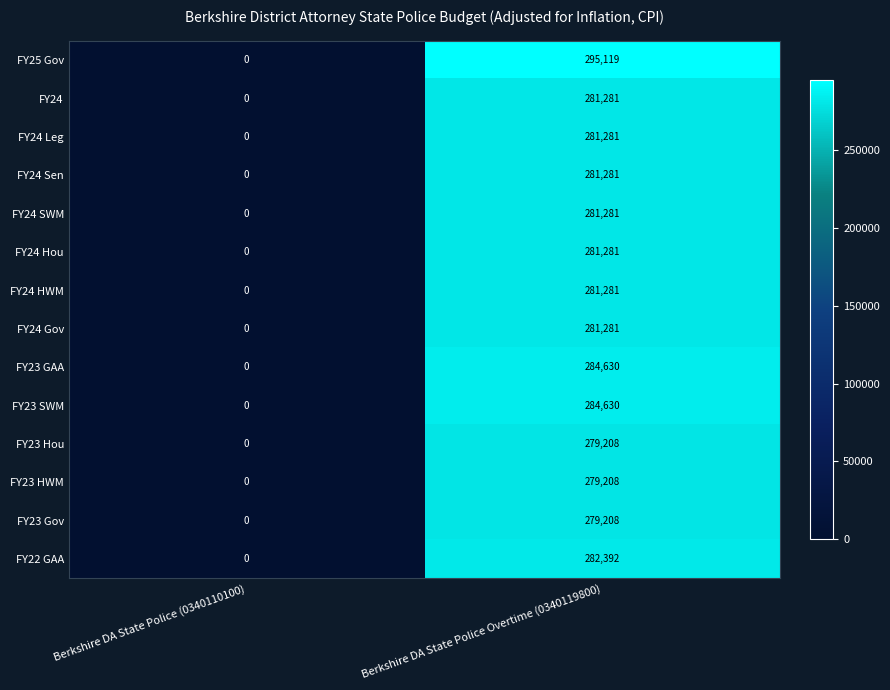

Reading left to right, transcribe all the data shown in this chart.

FY25 Gov: Berkshire DA State Police (0340110100)=0	Berkshire DA State Police Overtime (0340119800)=295119
FY24: Berkshire DA State Police (0340110100)=0	Berkshire DA State Police Overtime (0340119800)=281281
FY24 Leg: Berkshire DA State Police (0340110100)=0	Berkshire DA State Police Overtime (0340119800)=281281
FY24 Sen: Berkshire DA State Police (0340110100)=0	Berkshire DA State Police Overtime (0340119800)=281281
FY24 SWM: Berkshire DA State Police (0340110100)=0	Berkshire DA State Police Overtime (0340119800)=281281
FY24 Hou: Berkshire DA State Police (0340110100)=0	Berkshire DA State Police Overtime (0340119800)=281281
FY24 HWM: Berkshire DA State Police (0340110100)=0	Berkshire DA State Police Overtime (0340119800)=281281
FY24 Gov: Berkshire DA State Police (0340110100)=0	Berkshire DA State Police Overtime (0340119800)=281281
FY23 GAA: Berkshire DA State Police (0340110100)=0	Berkshire DA State Police Overtime (0340119800)=284630
FY23 SWM: Berkshire DA State Police (0340110100)=0	Berkshire DA State Police Overtime (0340119800)=284630
FY23 Hou: Berkshire DA State Police (0340110100)=0	Berkshire DA State Police Overtime (0340119800)=279208
FY23 HWM: Berkshire DA State Police (0340110100)=0	Berkshire DA State Police Overtime (0340119800)=279208
FY23 Gov: Berkshire DA State Police (0340110100)=0	Berkshire DA State Police Overtime (0340119800)=279208
FY22 GAA: Berkshire DA State Police (0340110100)=0	Berkshire DA State Police Overtime (0340119800)=282392